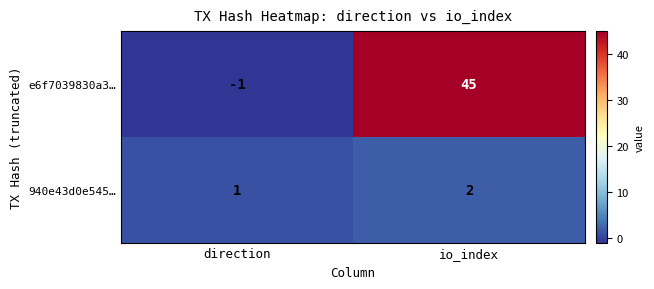

Where is 940e43d0e545… nearest to the value 1?

direction